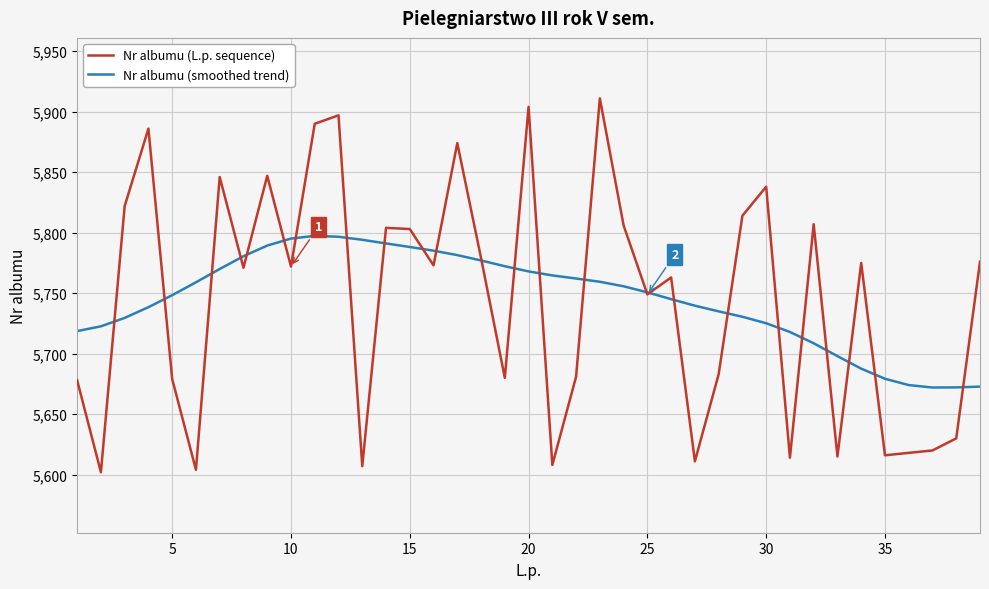

Rank the series by their maximum value, from lowest to highest.

Nr albumu (smoothed trend), Nr albumu (L.p. sequence)